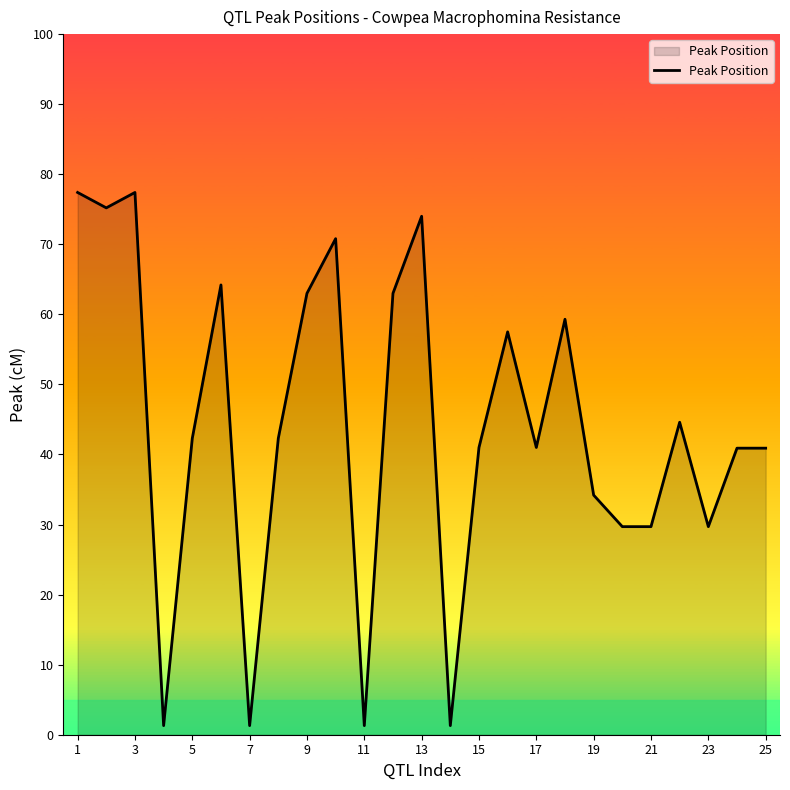

What is the greatest value displayed?

77.4